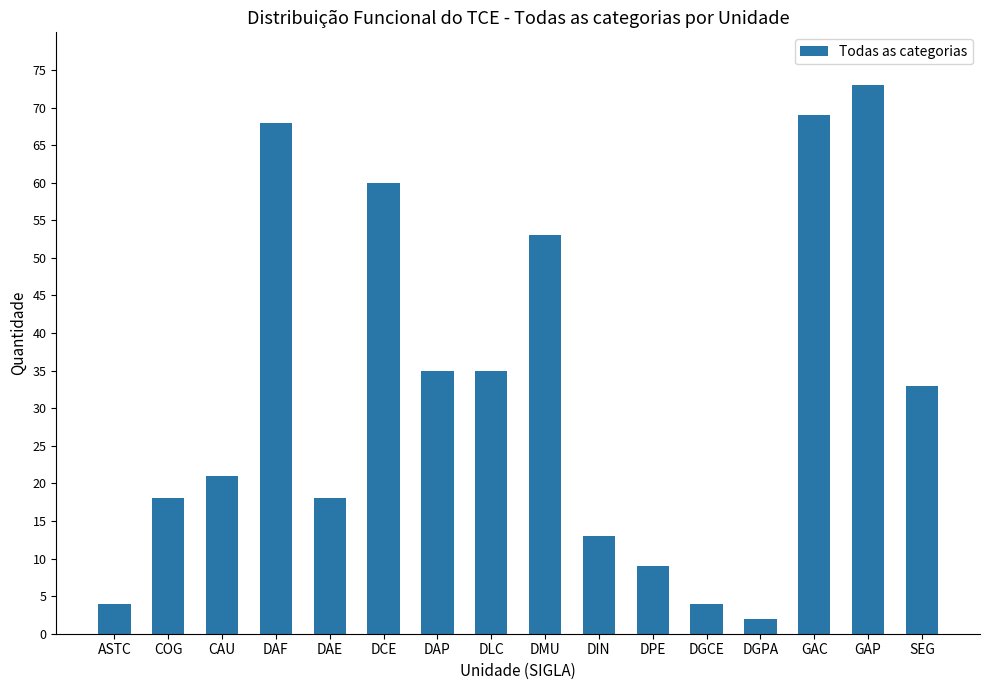

What is the minimum value shown in the chart?

2